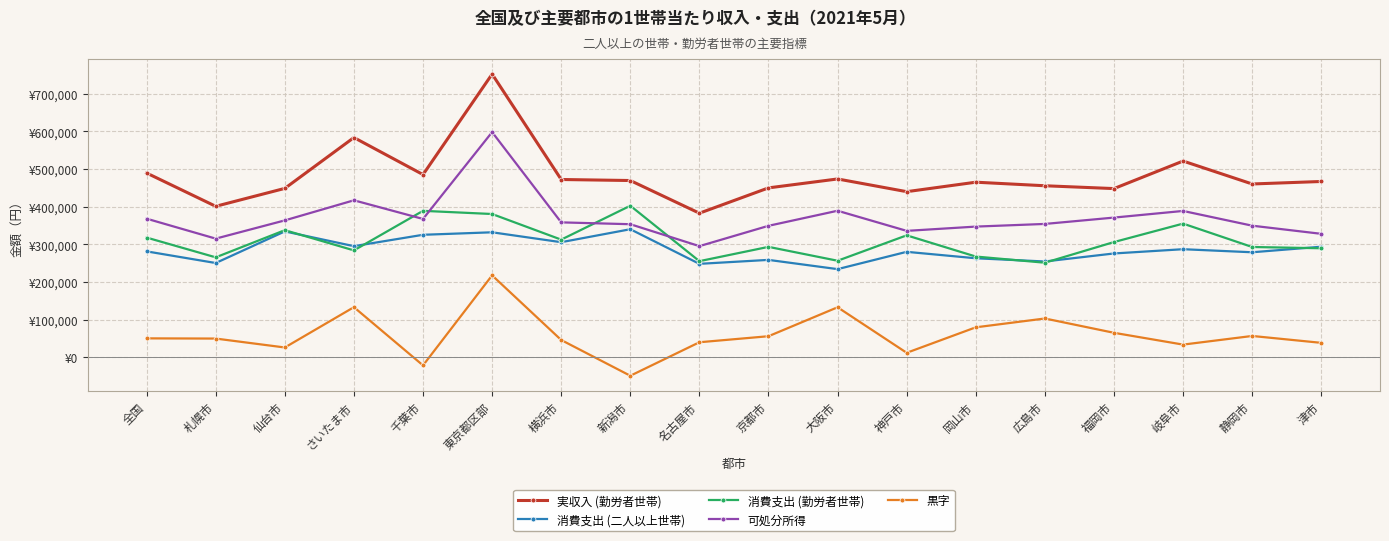

True or false: 黒字 and 可処分所得 intersect in this chart.

False